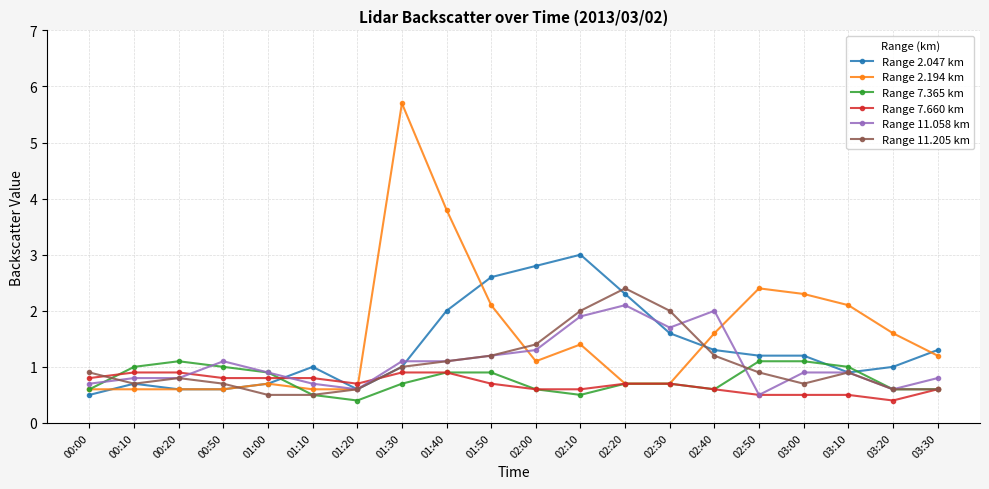

How many data points does each series have?

20